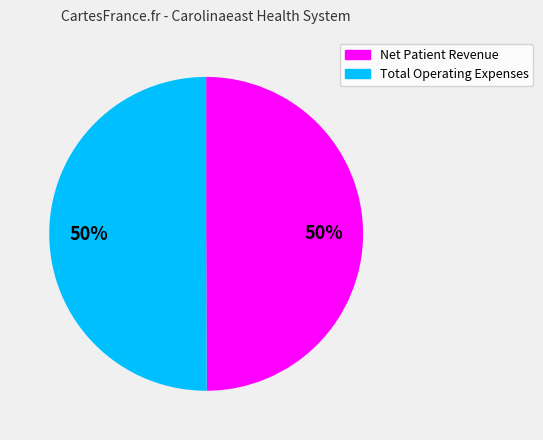

Count the number of slices in the pie.

2